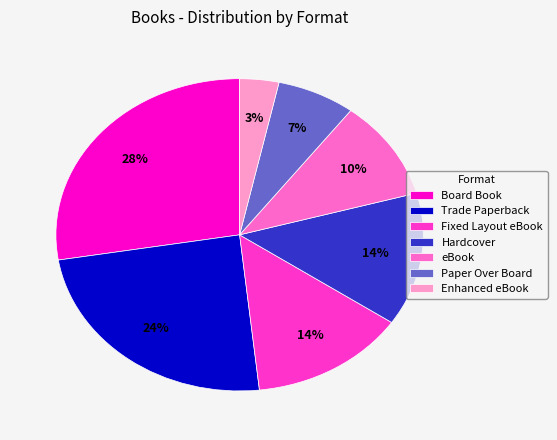

Between Trade Paperback and Enhanced eBook, which is larger?

Trade Paperback